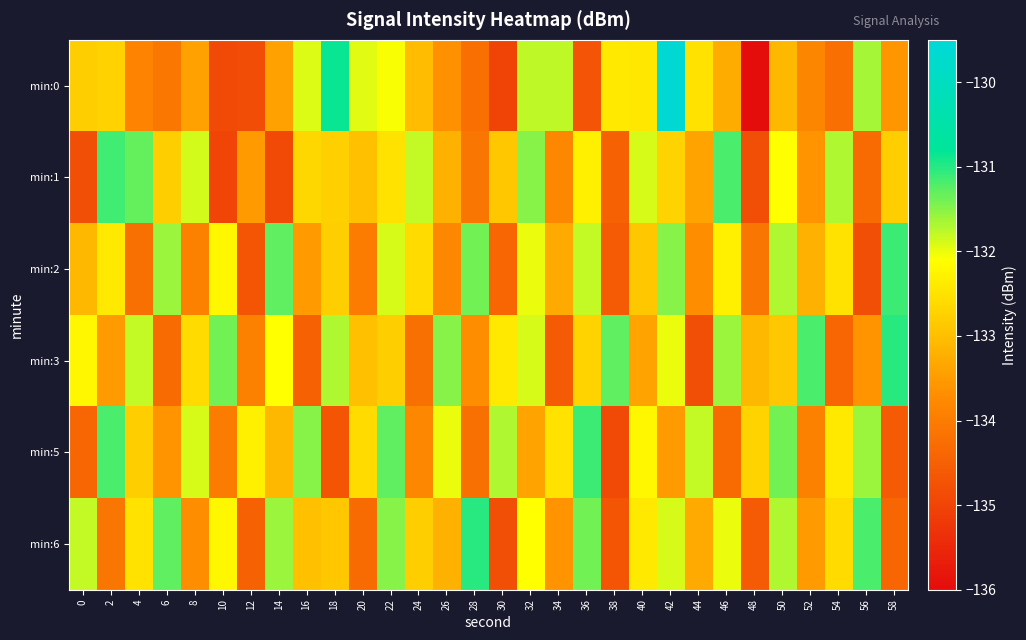

Which label corresponds to the largest value in the chart?

42